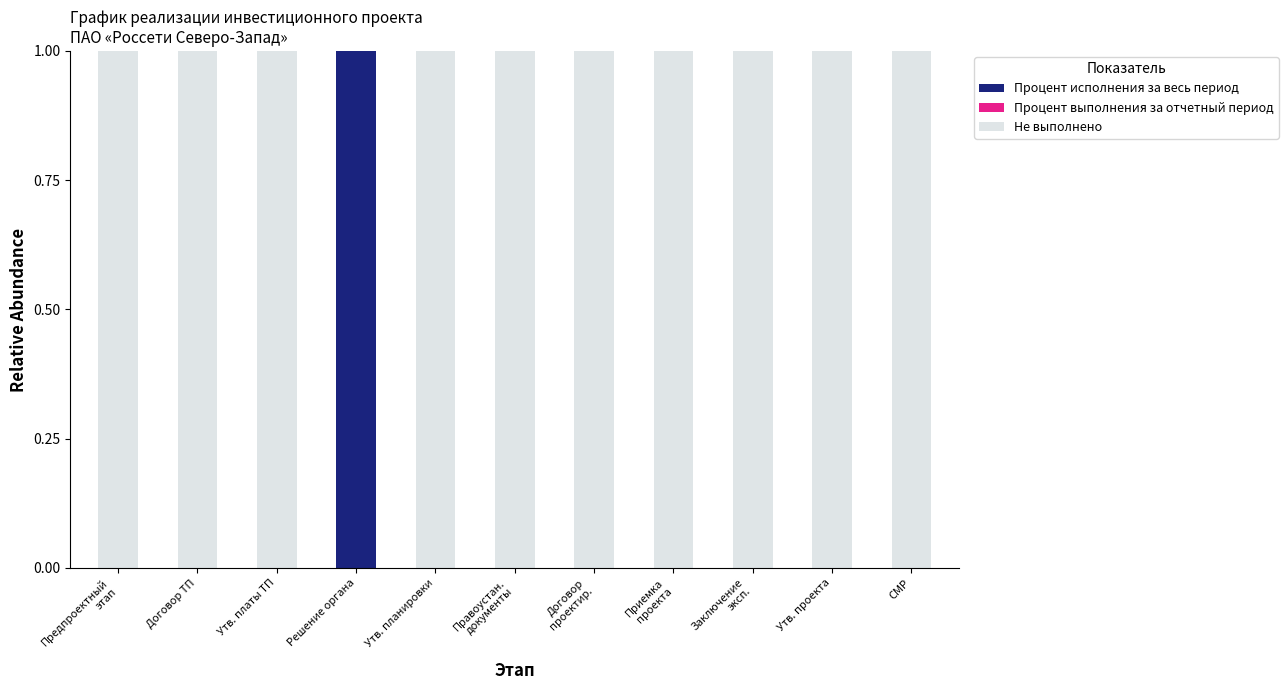

The Процент исполнения за весь период series shows 1 at Решение органа. True or false?

True